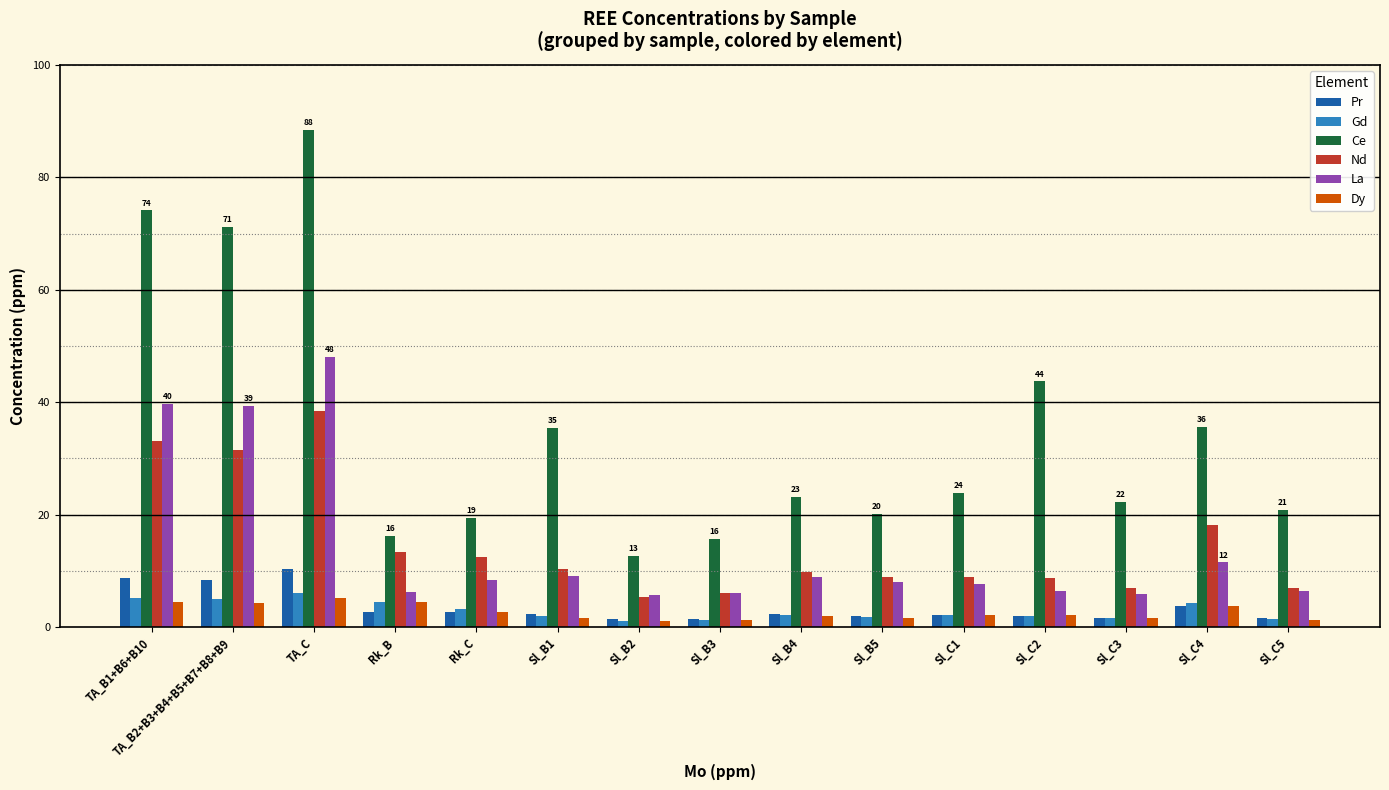

What are all the series names shown in the legend?

Pr, Gd, Ce, Nd, La, Dy